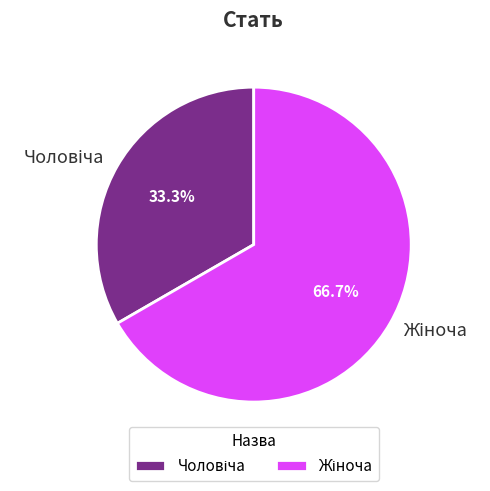

Is there any slice that represents more than half of the pie?

Yes